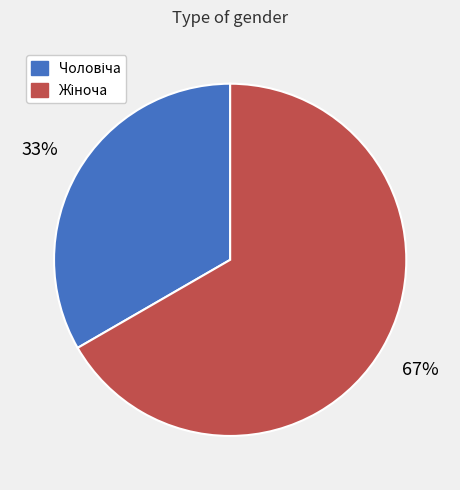

Is there any slice that represents more than half of the pie?

Yes